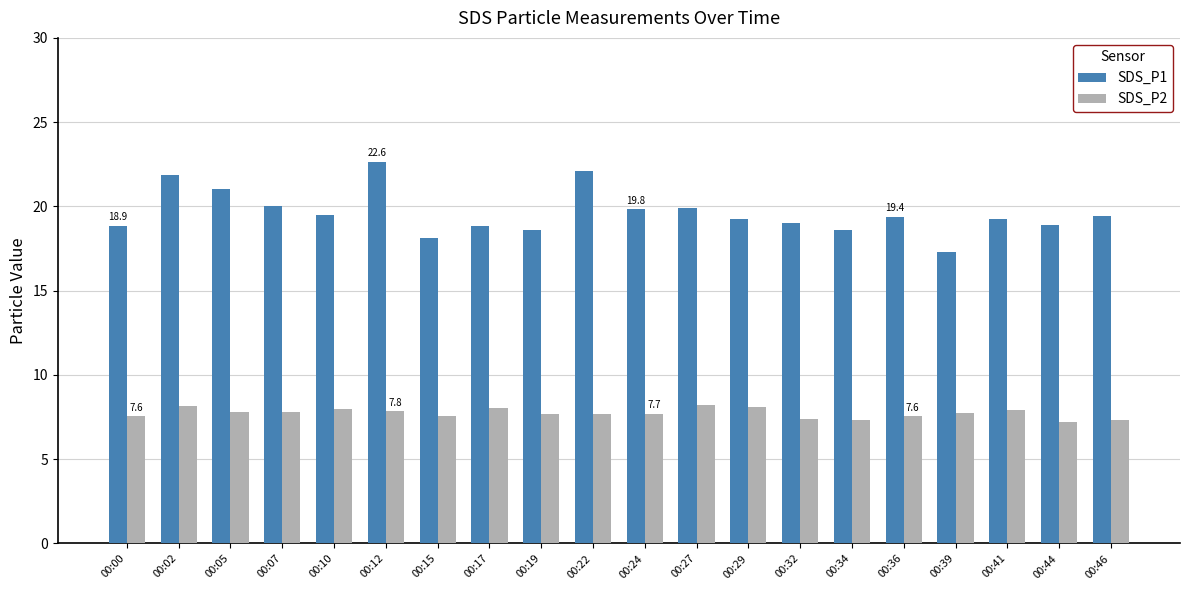

Which series has the largest total across all categories?

SDS_P1